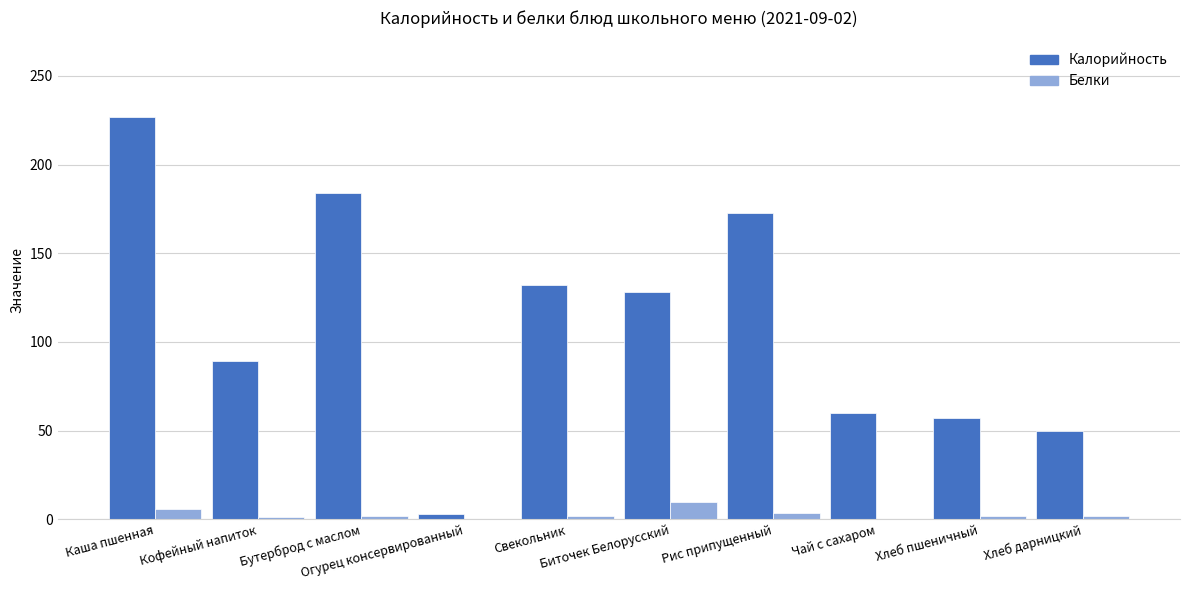

What is the sum of all Белки values?

28.6